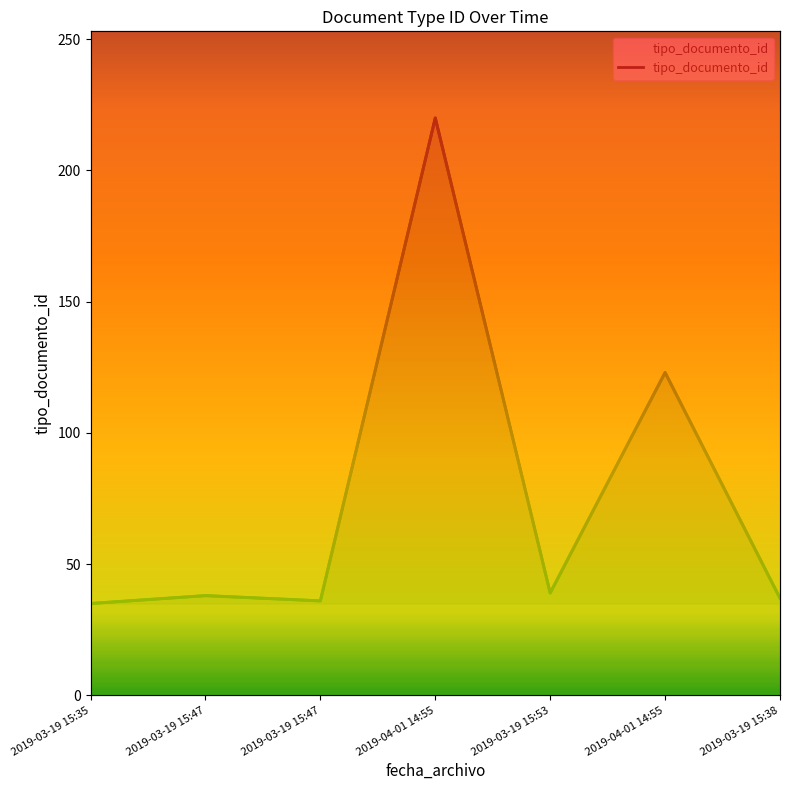

Rank the categories by value from lowest to highest.

2019-03-19 15:35, 2019-03-19 15:47, 2019-03-19 15:38, 2019-03-19 15:47, 2019-03-19 15:53, 2019-04-01 14:55, 2019-04-01 14:55